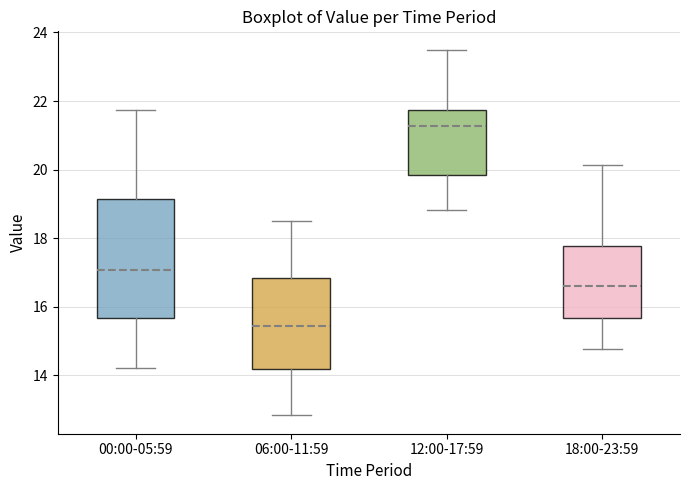

Reading left to right, transcribe this box plot: for each box, give where its median line is, the range the box spans, and where its two whiskers end, as read against the y-axis. The values are not printed on the chart, so give them approximately, as read against the axis.

00:00-05:59: median 17.0, box 15.6 to 19.2, whiskers 14.2 to 21.8
06:00-11:59: median 15.4, box 14.2 to 16.8, whiskers 12.8 to 18.6
12:00-17:59: median 21.2, box 19.8 to 21.8, whiskers 18.8 to 23.6
18:00-23:59: median 16.6, box 15.6 to 17.8, whiskers 14.8 to 20.2